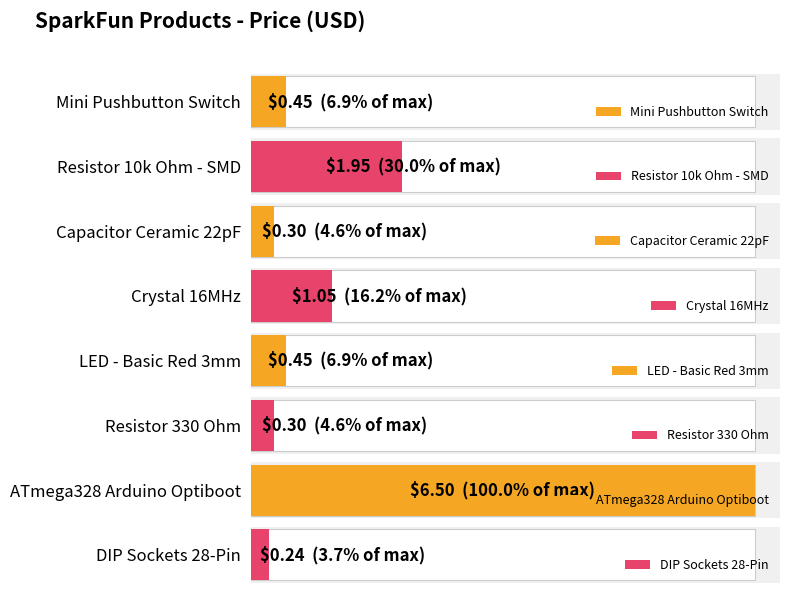

Reading left to right, extract all data points from this chart.

0.5	1.9	0.3	1.1	0.5	0.3	6.5	0.2